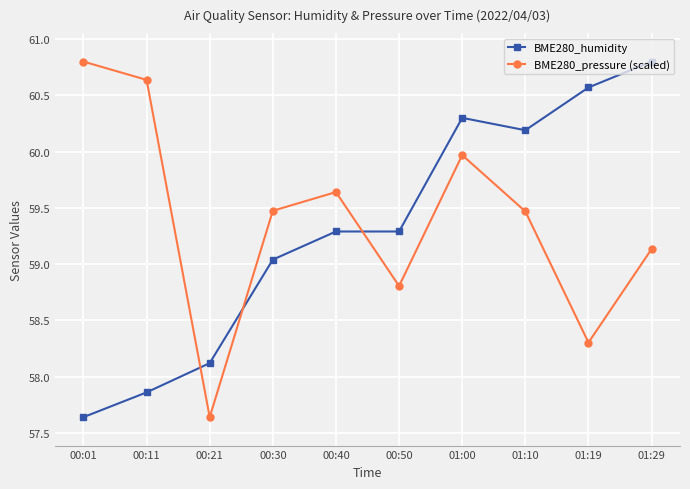

Is this an area chart (filled region under the line)?

No